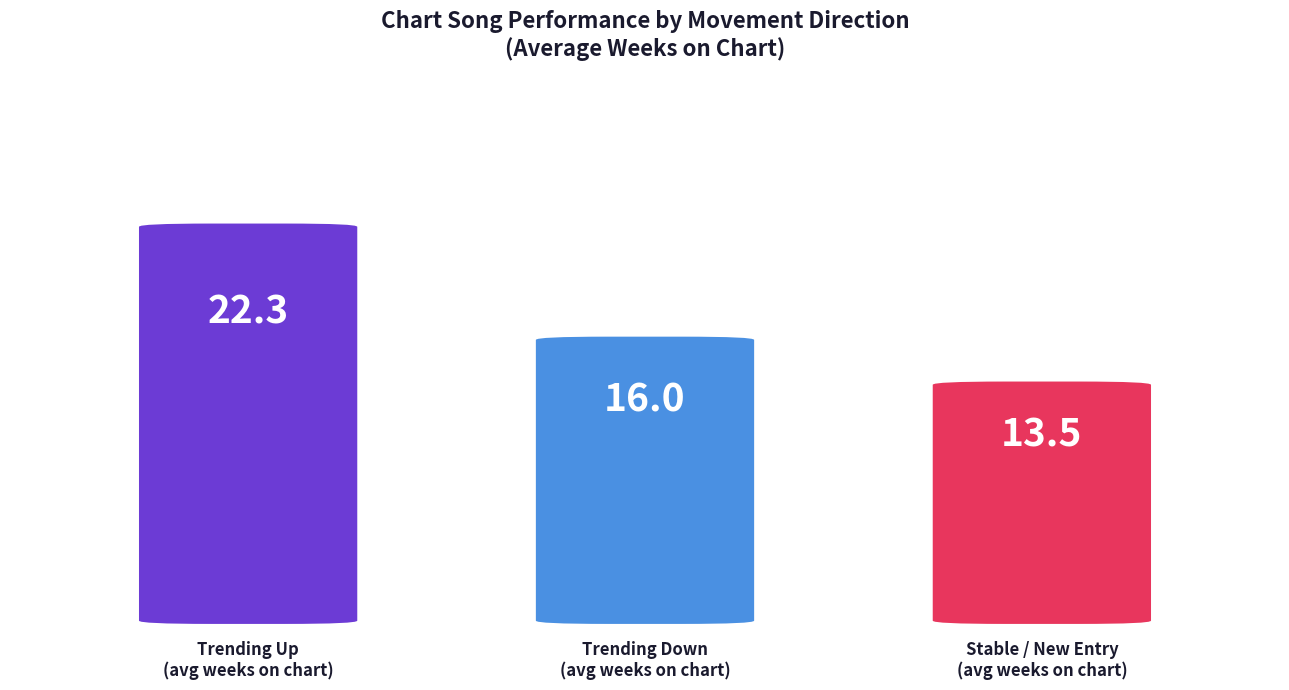

What is the difference between the values at Trending Down
(avg weeks on chart) and Stable / New Entry
(avg weeks on chart)?

2.5